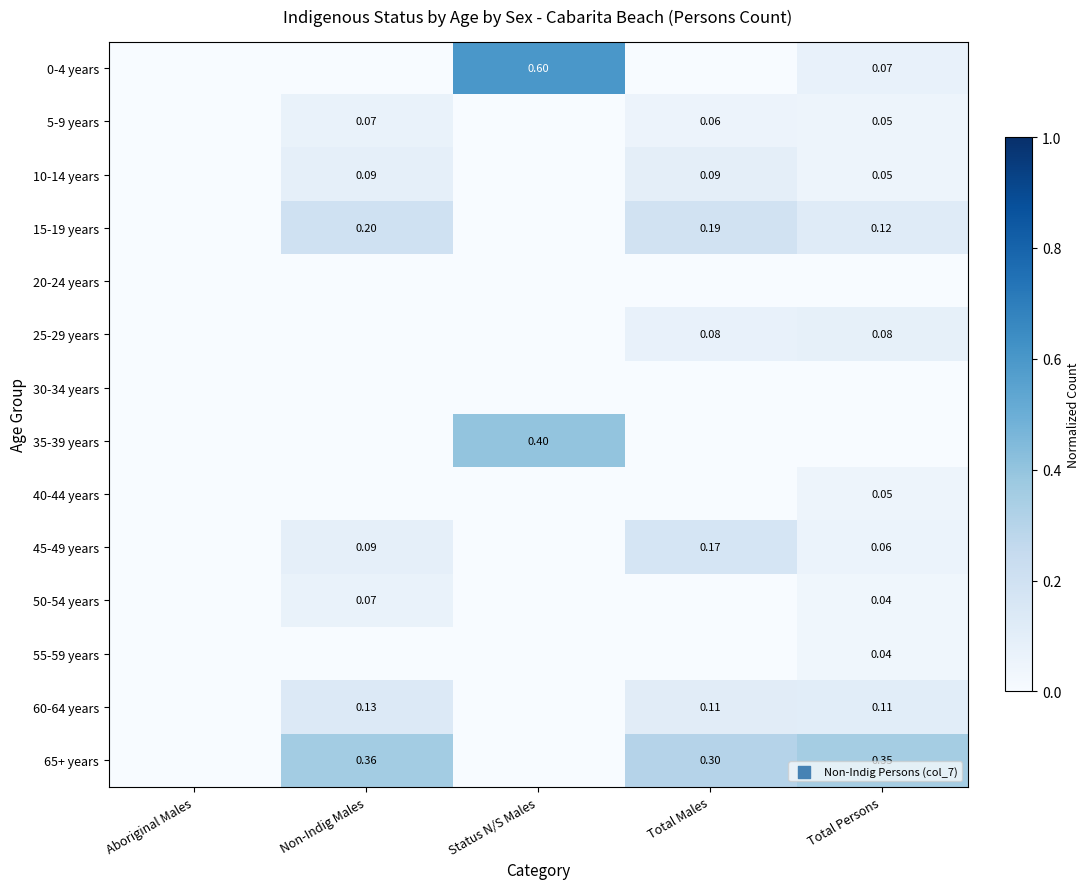

What is the difference between the highest and lowest values at Total Males?

0.3